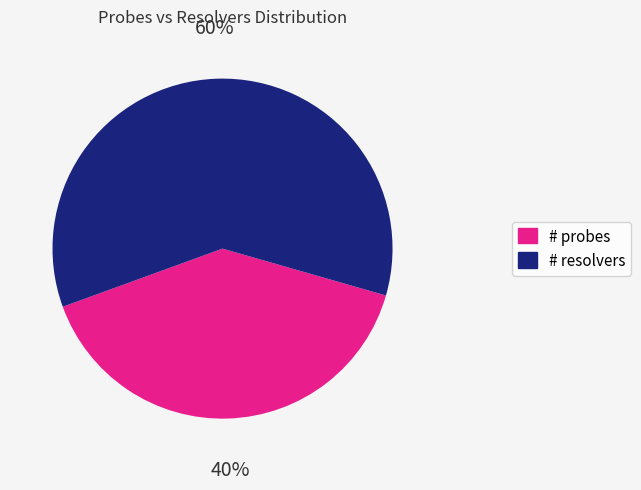

Is there a majority slice in this chart?

Yes